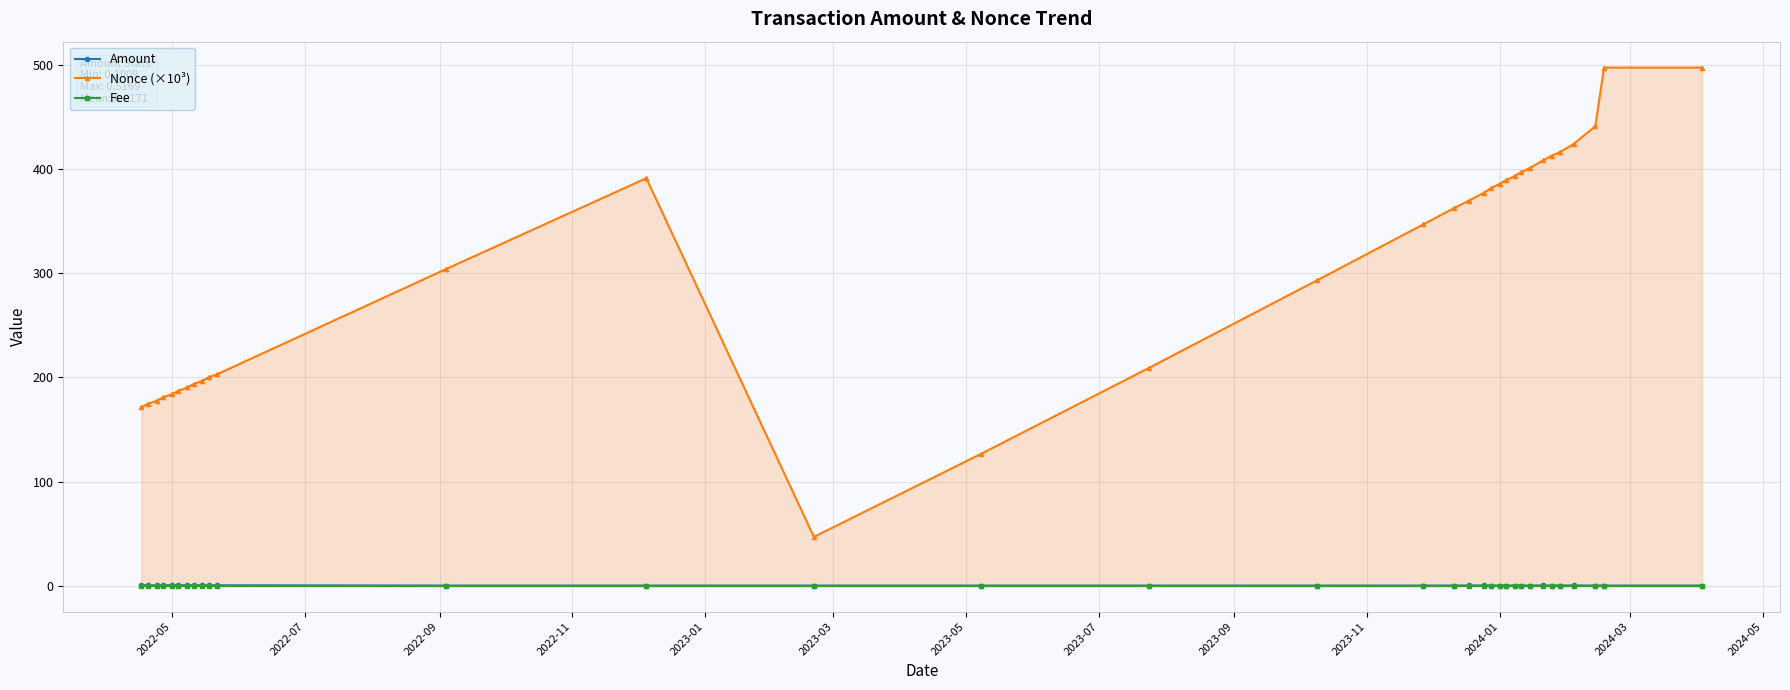

Read the Amount value at 2024-01.

0.1